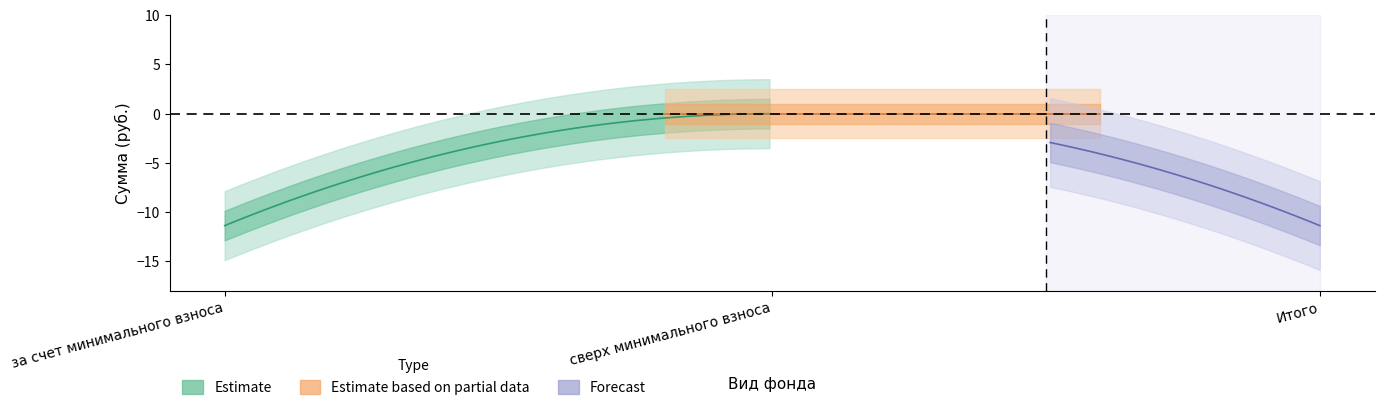

Which has a higher value, Итого or сверх минимального взноса?

сверх минимального взноса